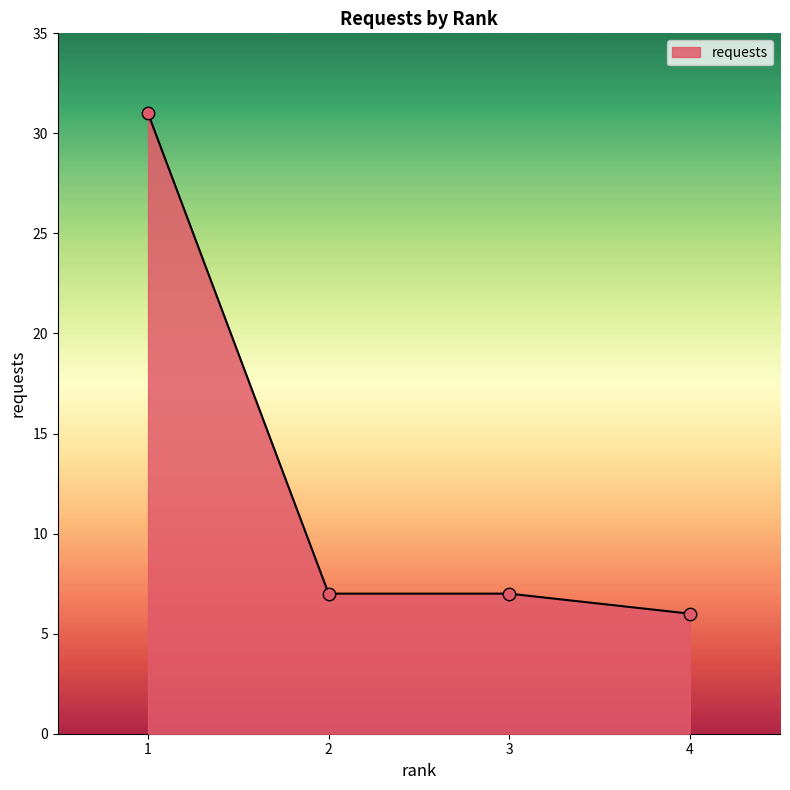

What is the change in value from 3 to 4?

-1